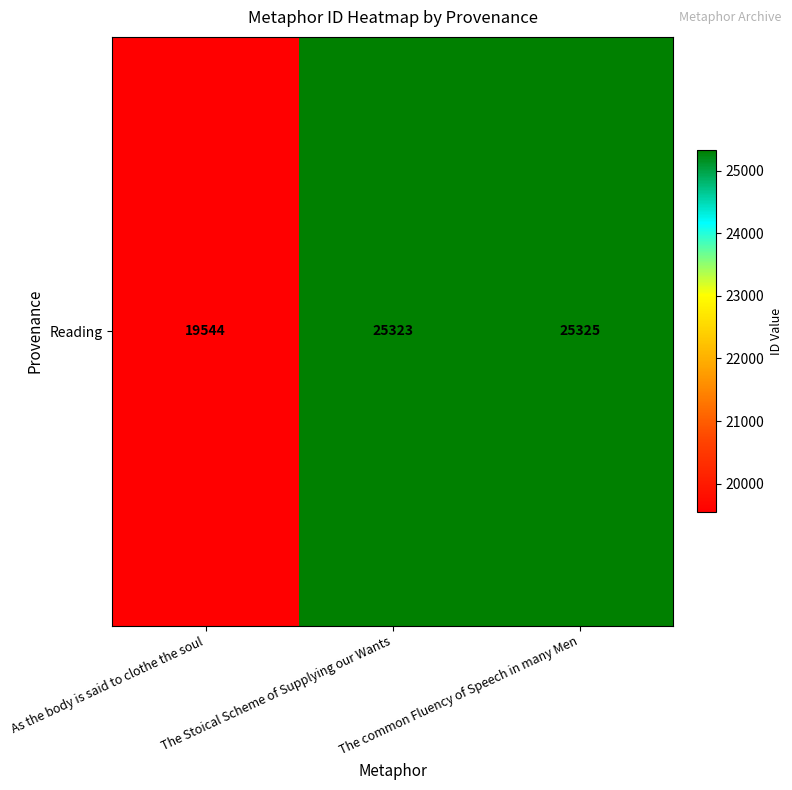

What is the average value?

23397